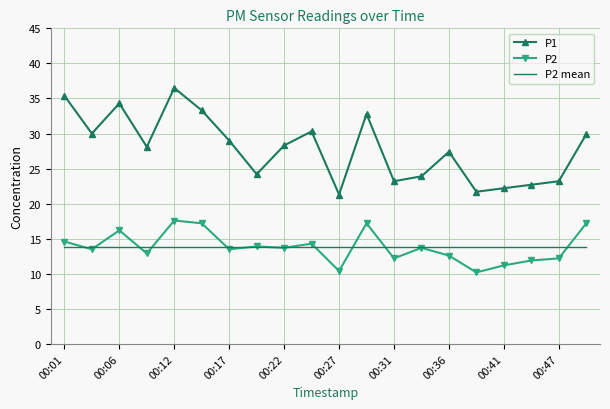

What is the minimum value shown in the chart?

10.2